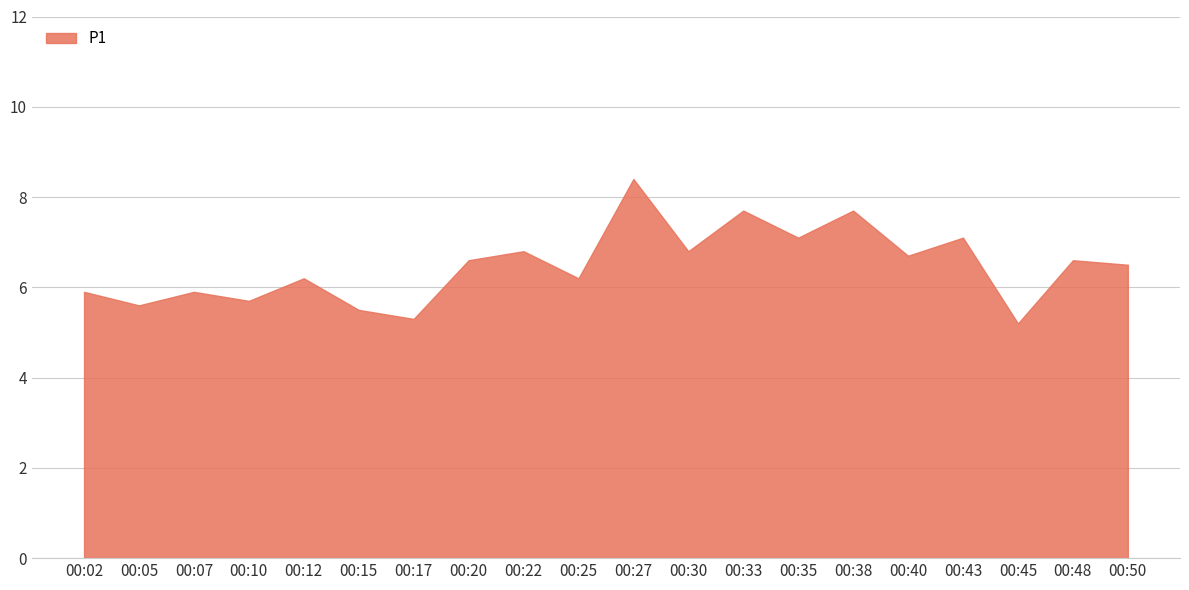

Reading left to right, extract all data points from this chart.

5.9	5.6	5.9	5.7	6.2	5.5	5.3	6.6	6.8	6.2	8.4	6.8	7.7	7.1	7.7	6.7	7.1	5.2	6.6	6.5